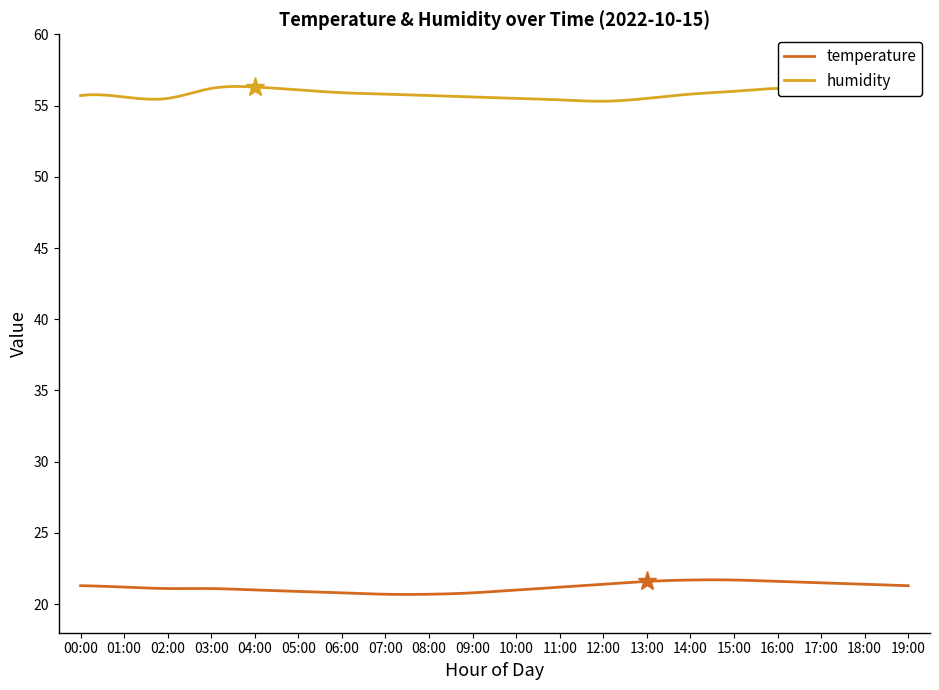

How many lines are shown in the chart?

2